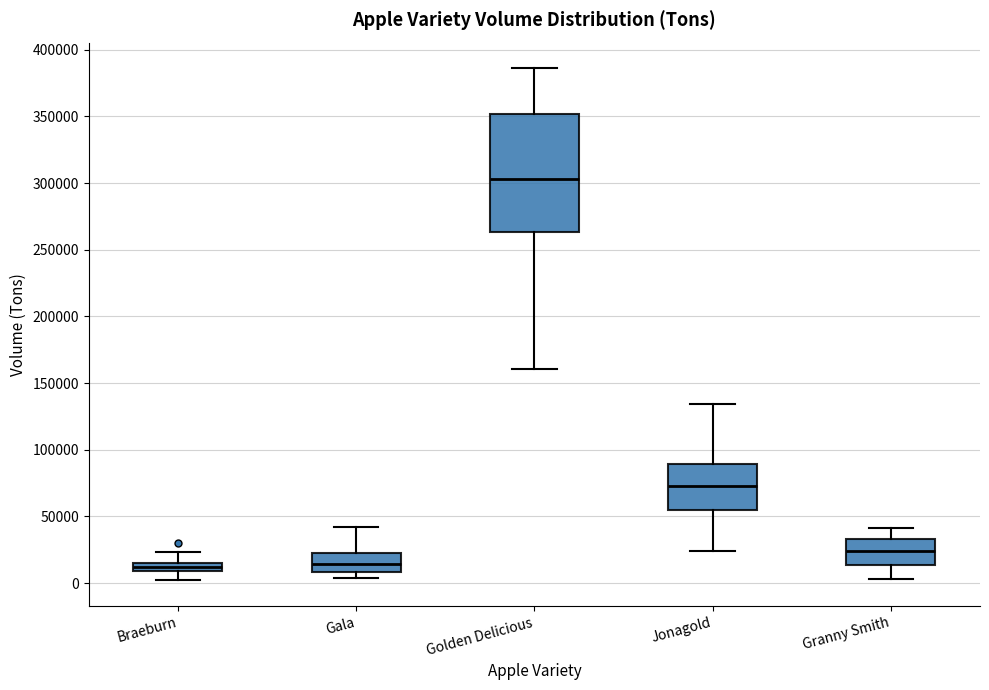

Which box's median line is the highest?

Golden Delicious